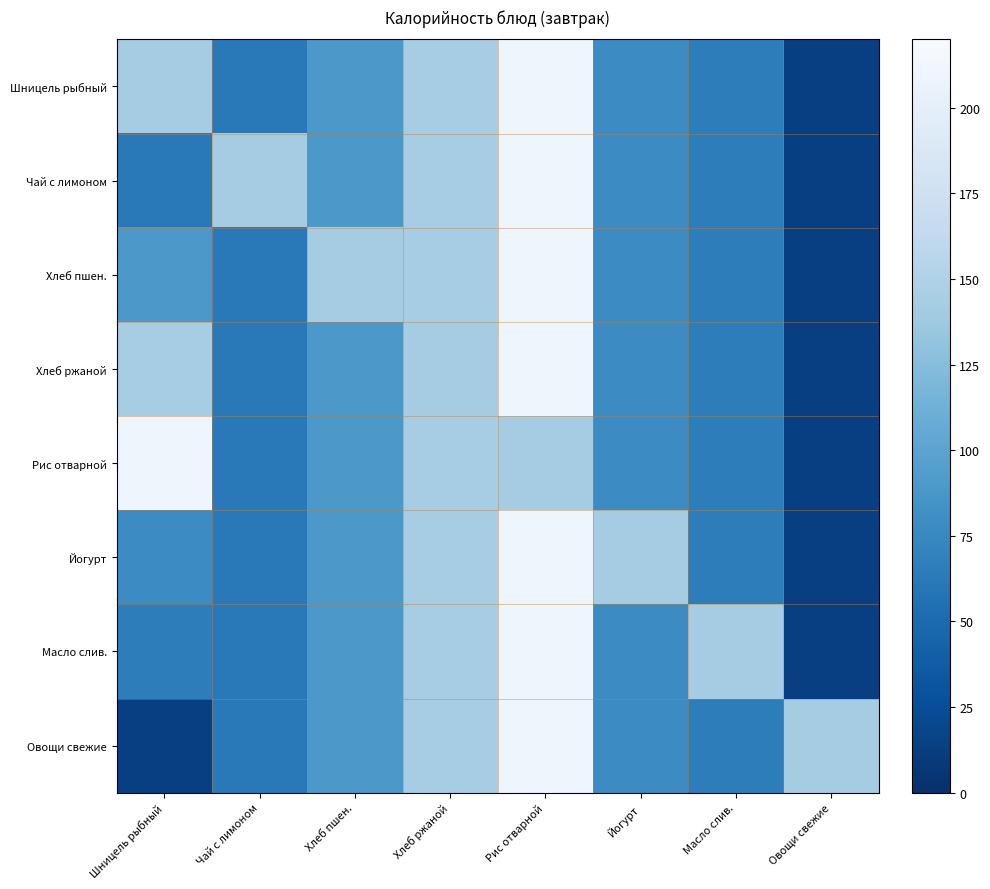

Which has a higher value, Хлеб пшен. or Чай с лимоном?

Хлеб пшен.